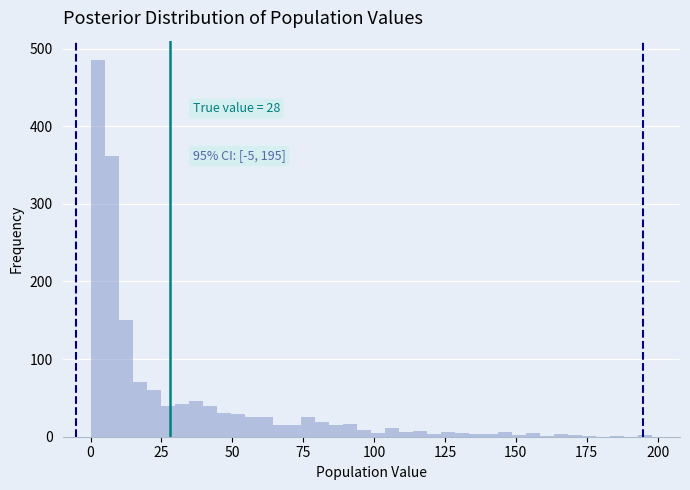

Around what value on the x-axis is the tallest bar? Give the approximate position of its centre, as read against the axis.

0